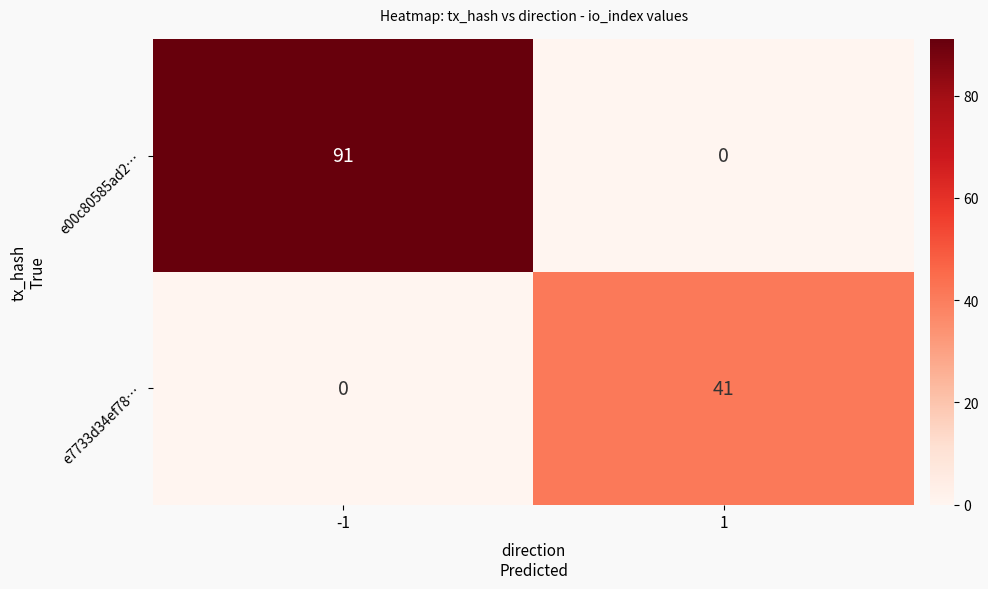

List the series in order of their peak value, lowest first.

e7733d34ef78…, e00c80585ad2…